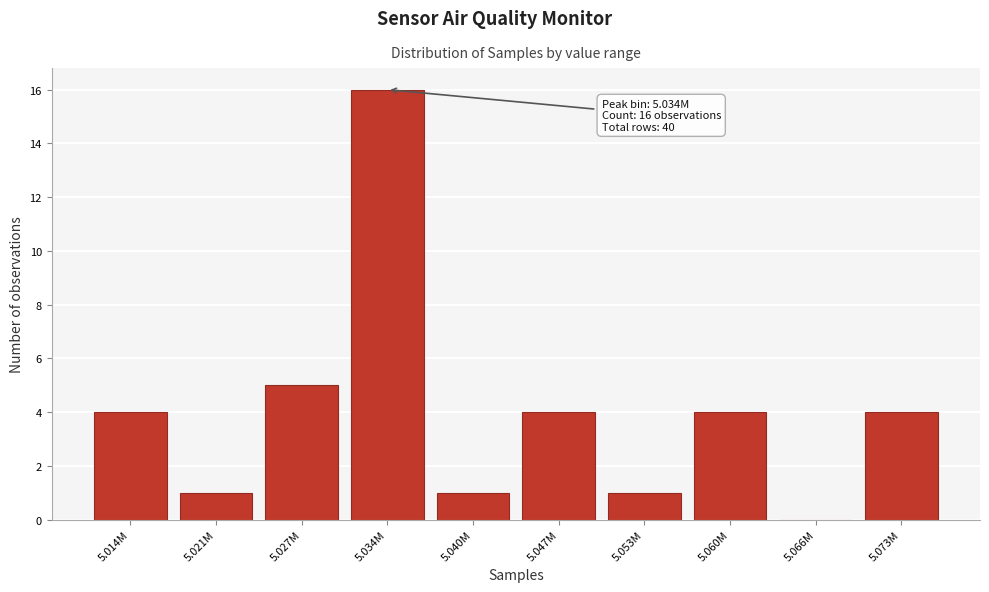

Reading left to right, list all the values displayed in this chart.

5.014M=4	5.021M=1	5.027M=5	5.034M=16	5.040M=1	5.047M=4	5.053M=1	5.060M=4	5.066M=0	5.073M=4